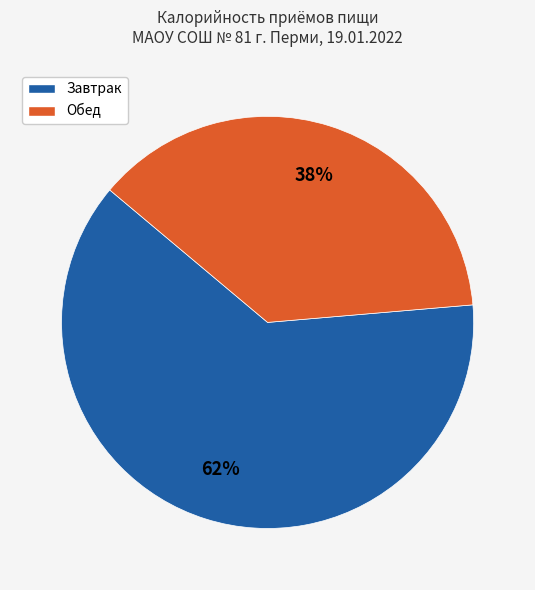

To the nearest percent, what portion does Завтрак represent?

62%